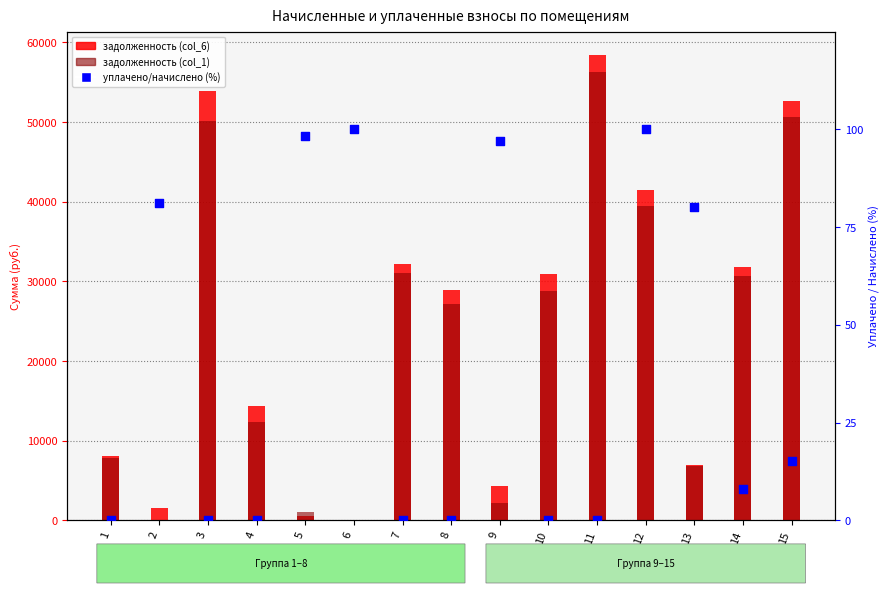

What is the total value across all series at 10?

59656.7